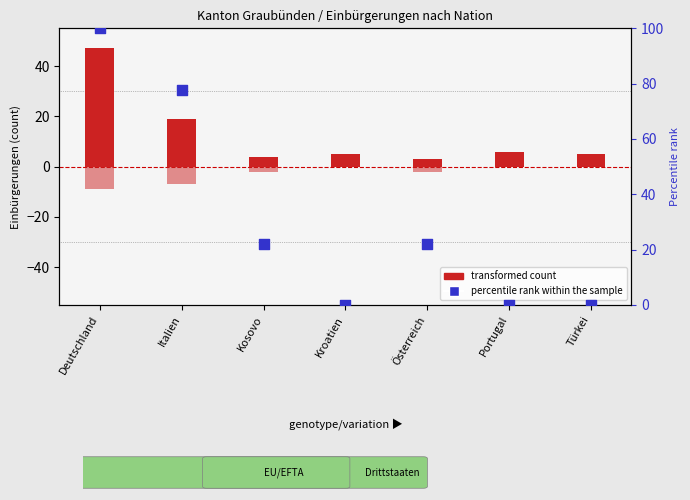

At which category is the sum across all series the highest?

Deutschland